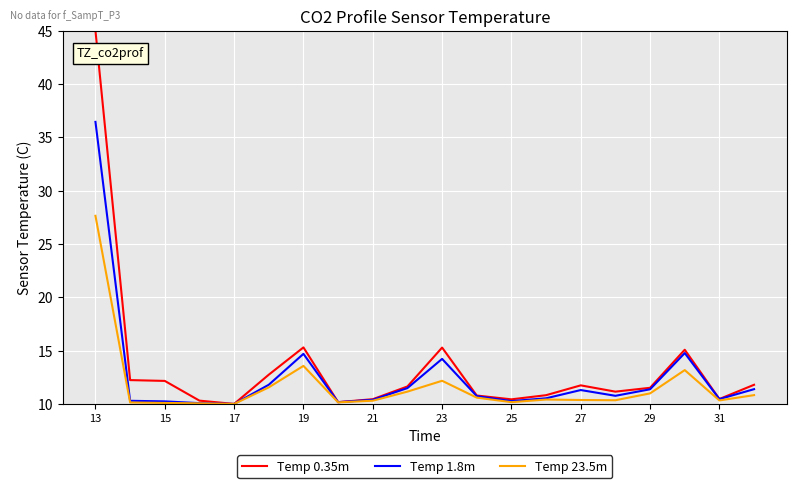

What is the smallest value displayed?

10.0